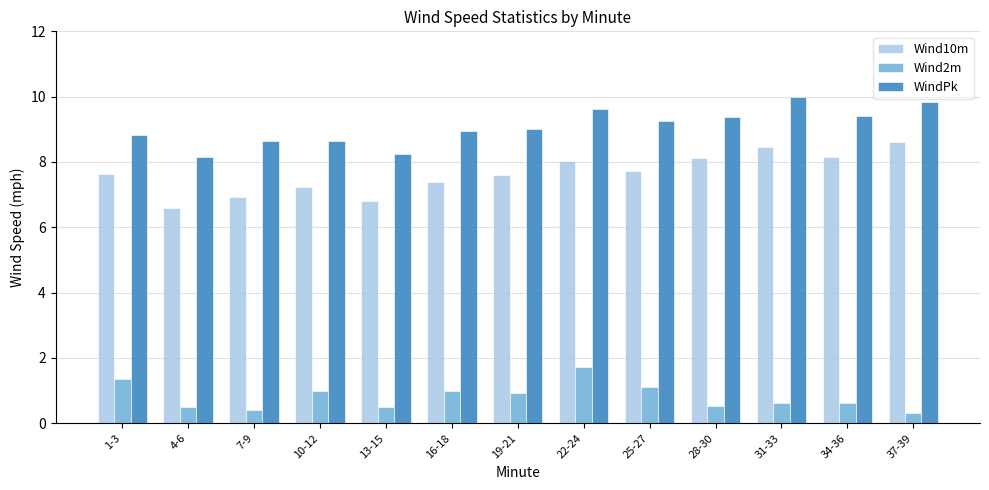

Which series has the largest total across all categories?

WindPk